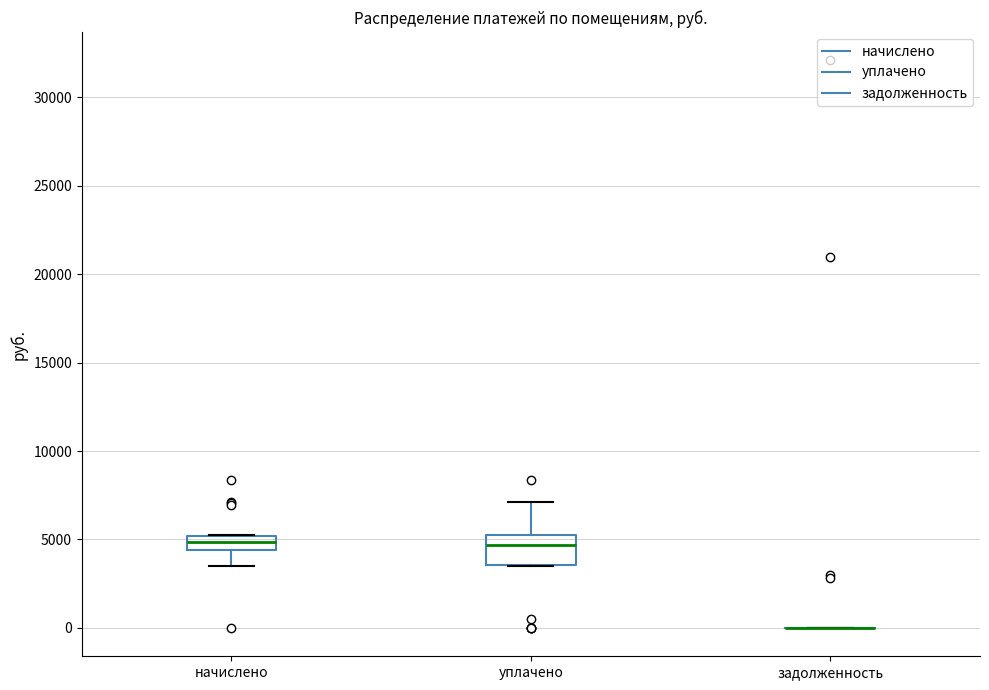

Reading left to right, read every box against the y-axis: the position of its median line, the range the box covers, and the ends of its whiskers. The values are not printed on the chart, so give them approximately, as read against the axis.

начислено: median 5000 (inside the box), box 4500 to 5000, whiskers 3500 to 5500
уплачено: median 4500, box 3500 to 5000, whiskers 3500 to 7000
задолженность: box collapsed to a line at 0, whiskers 0 to 0